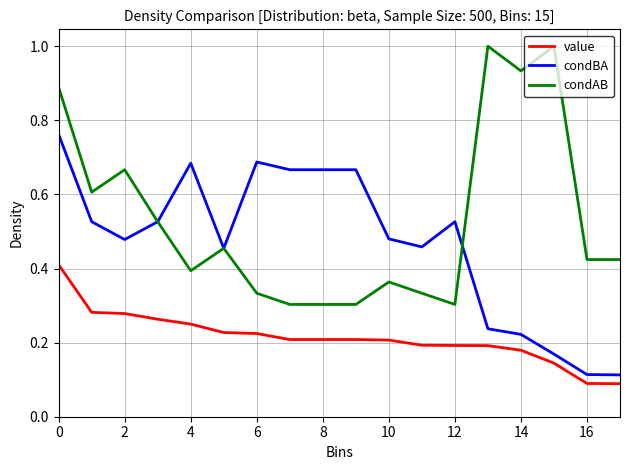

Rank the series by their average value, from highest to lowest.

condAB, condBA, value